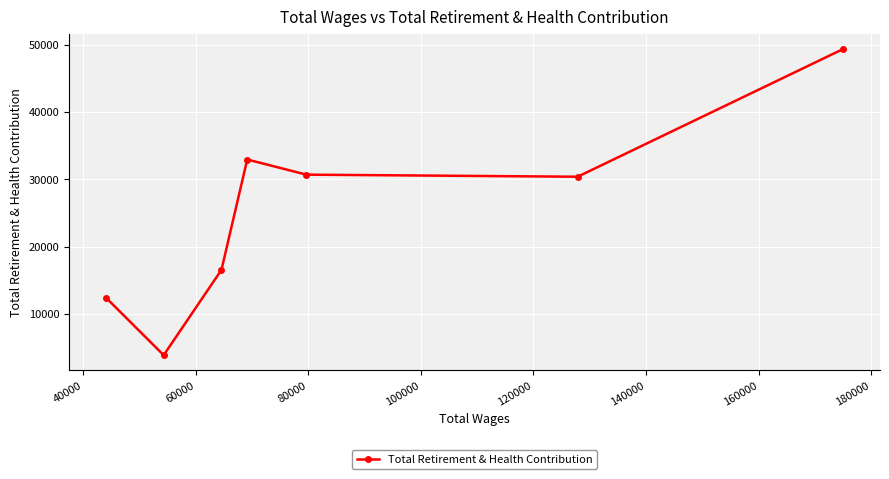

What is the maximum value shown in the chart?

49385